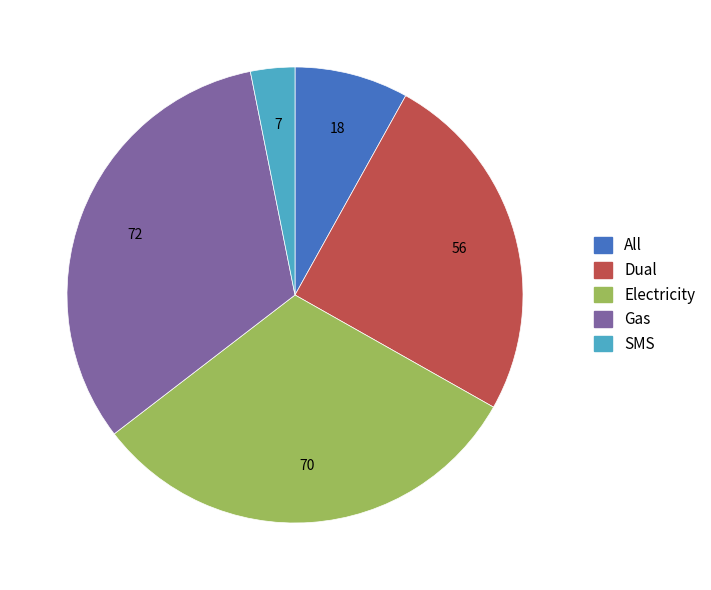

Does any single category account for the majority?

No